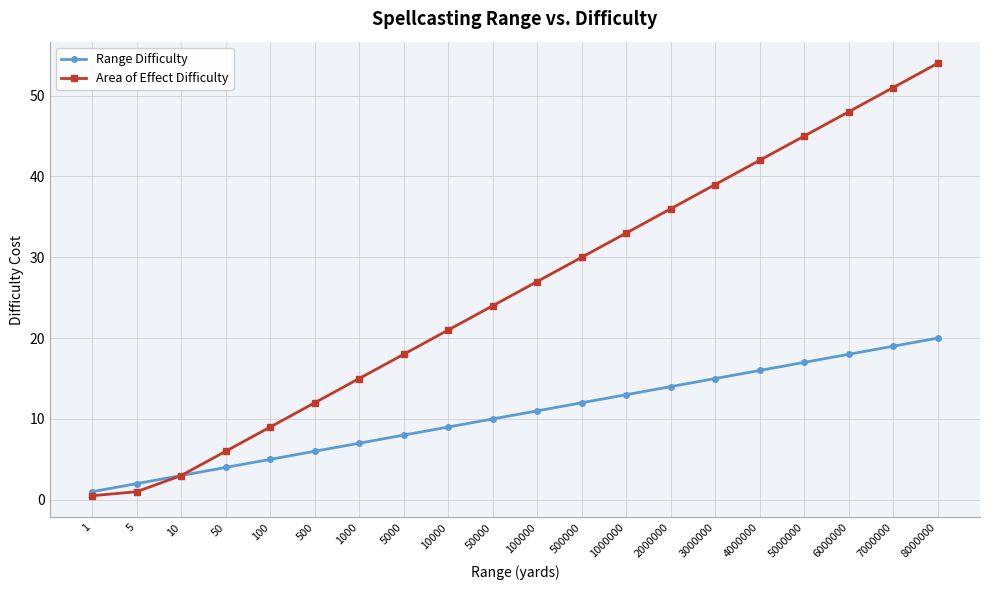

What is the average value of the Area of Effect Difficulty series?

25.7